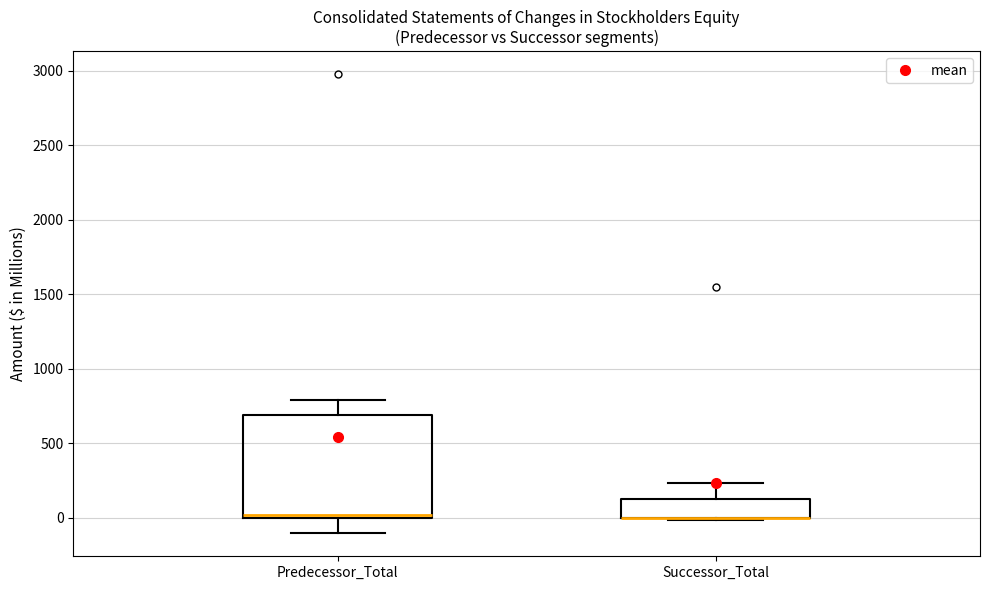

Reading left to right, read every box against the y-axis: the position of its median line, the range the box covers, and the ends of its whiskers. The values are not printed on the chart, so give them approximately, as read against the axis.

Predecessor_Total: median 0 (just above the box's lower edge), box 0 to 700, whiskers -100 to 800
Successor_Total: median 0 (drawn on the box's lower edge), box 0 to 150, whiskers 0 to 250